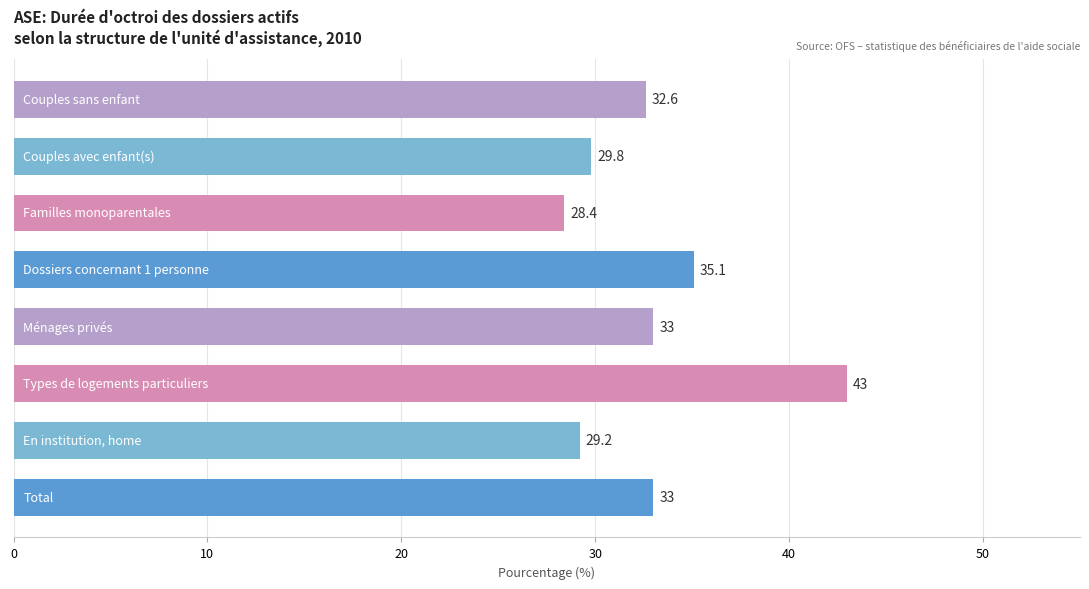

What is the maximum value shown in the chart?

43.0